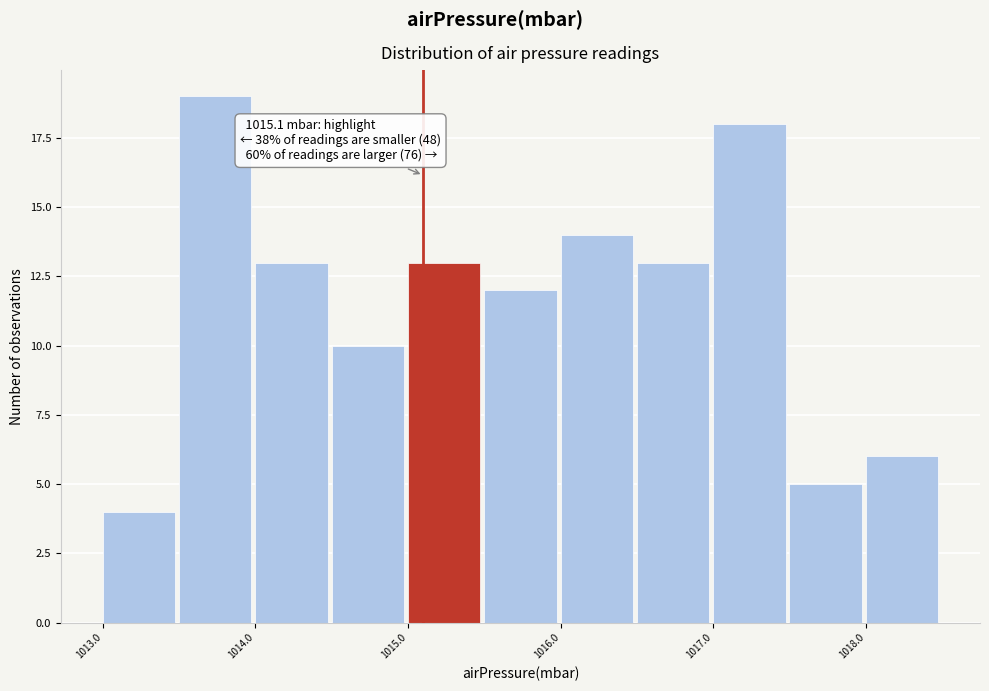

Over which range of the x-axis is the bar tallest?

1013.5 to 1014.0